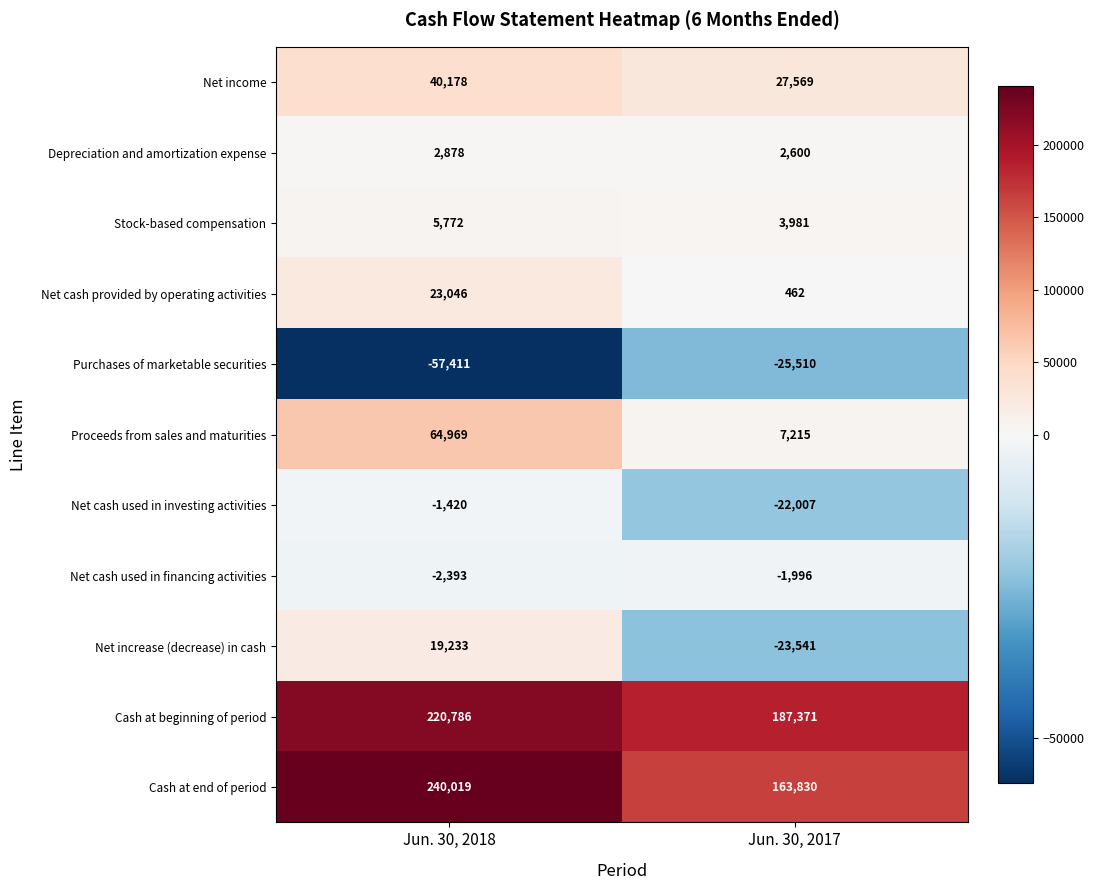

True or false: Purchases of marketable securities has a value of -12491 at Jun. 30, 2017.

False